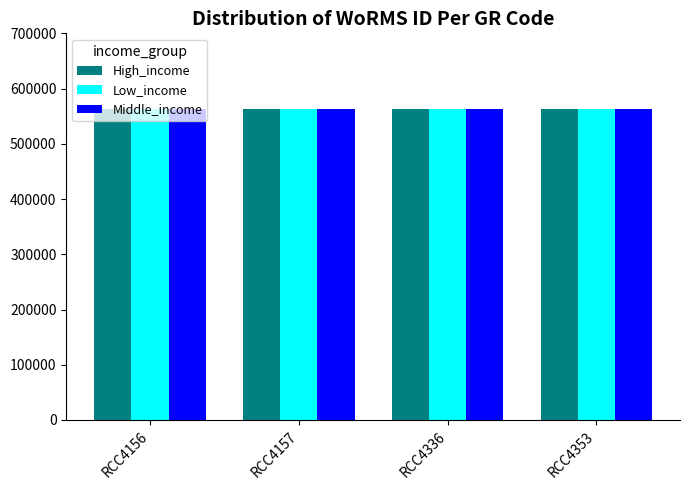

What are all the series names shown in the legend?

High_income, Low_income, Middle_income